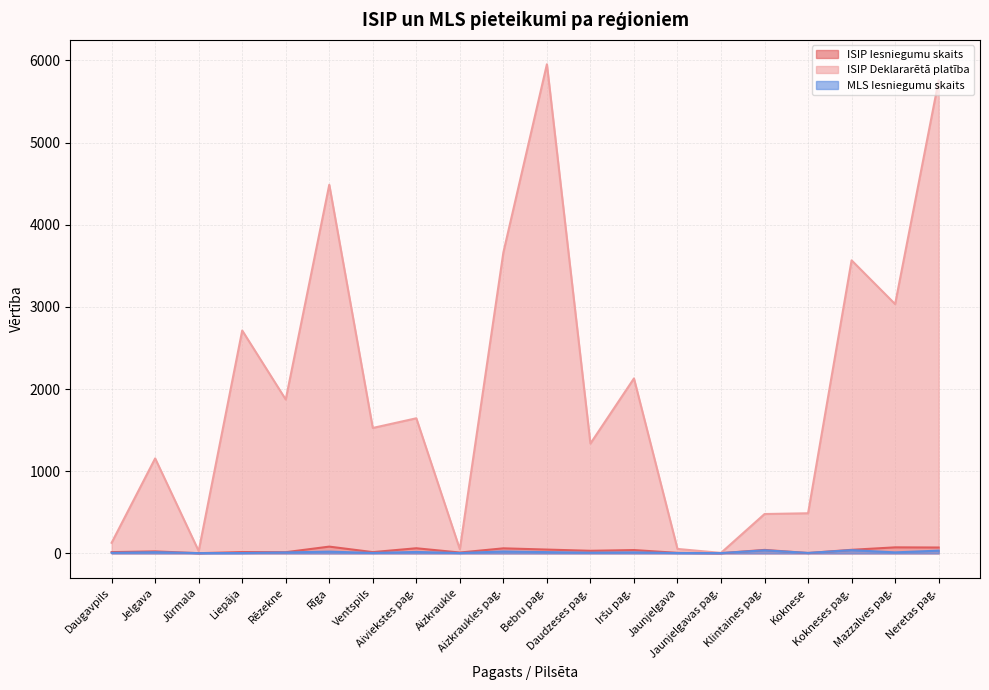

At which category does ISIP Deklararētā platība reach its first local peak?

Jelgava